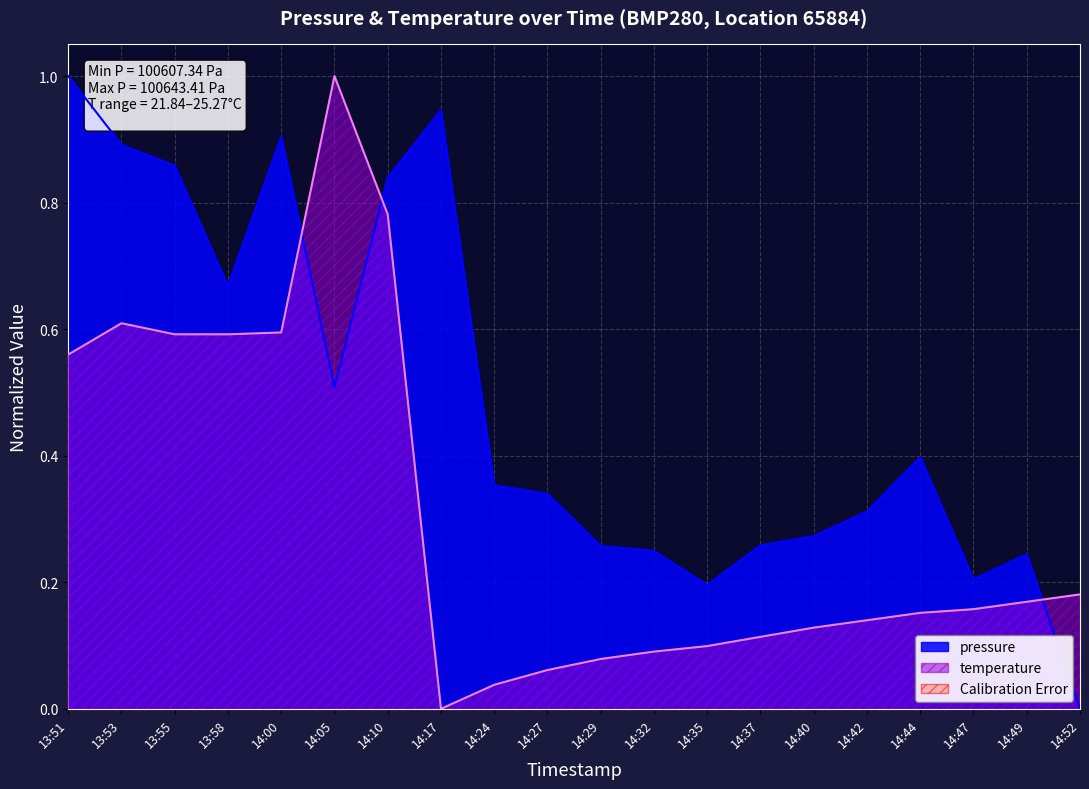

Count the number of categories in the chart.

20